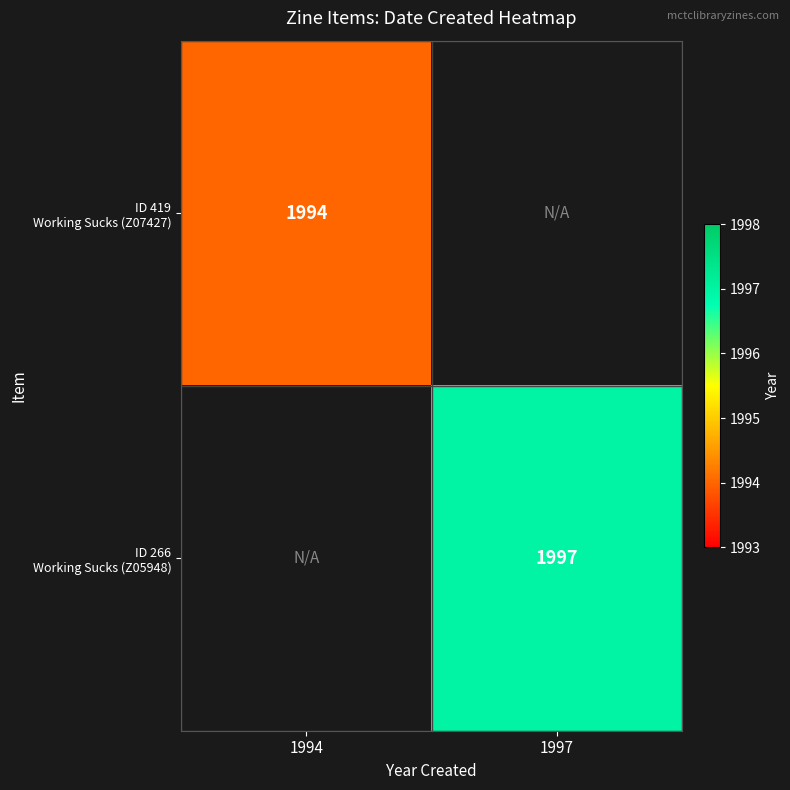

Is it true that ID 419 Working Sucks (Z07427) equals 1994.0 at 1994?

True